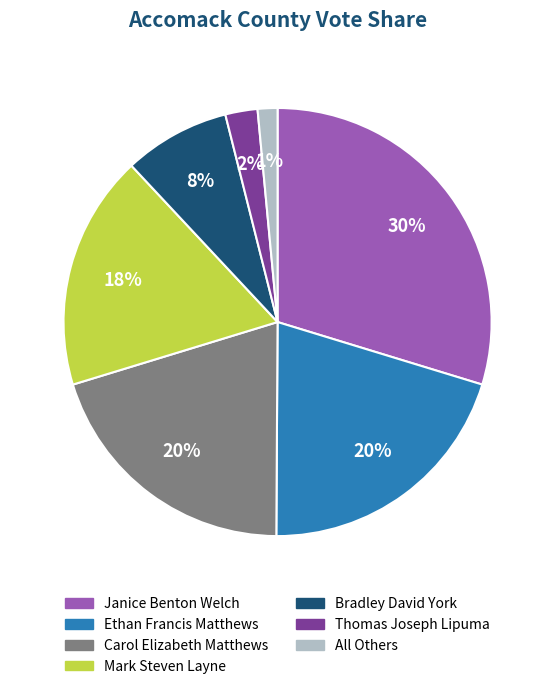

Is there a majority slice in this chart?

No